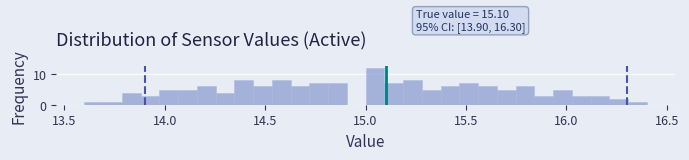

Read against the x-axis, roughly where is the centre of the tallest bar?

15.05